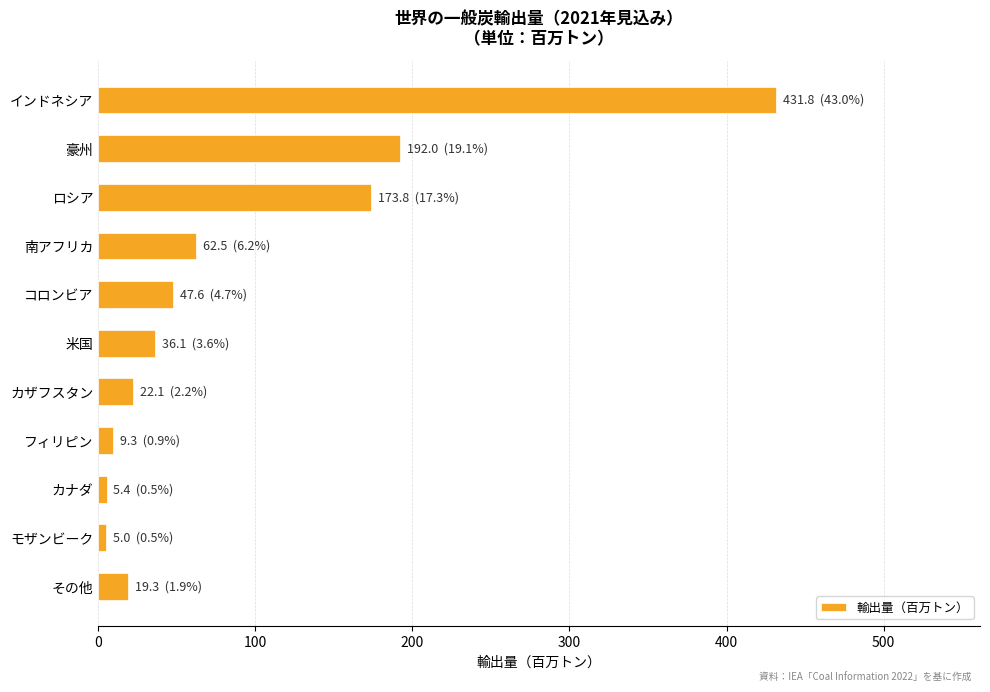

What is the average value?

91.4